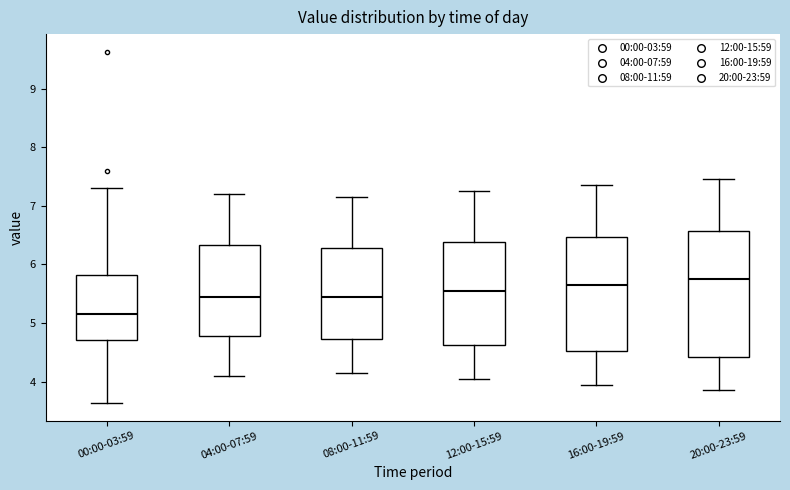

Which box has the lowest median line?

00:00-03:59